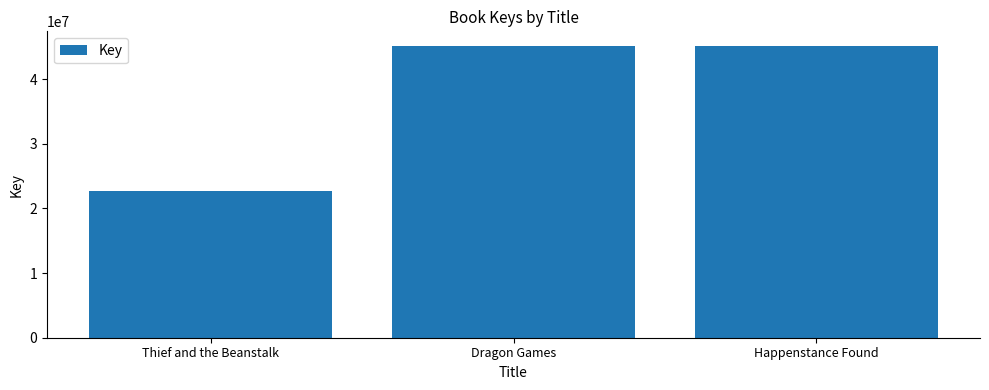

What is the maximum value shown in the chart?

45156961